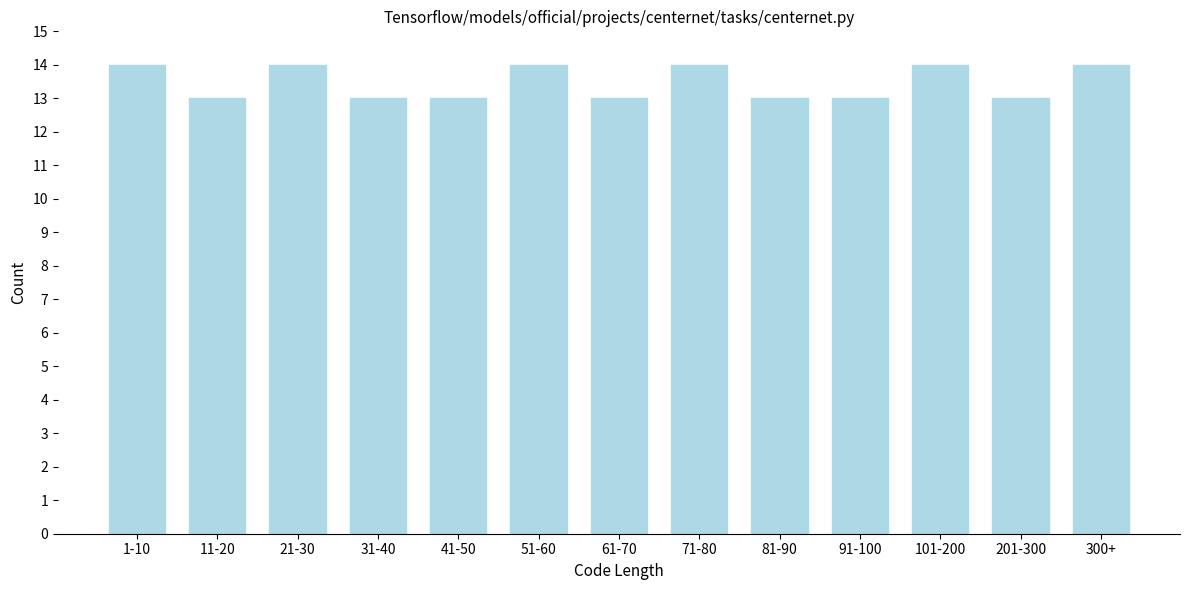

Reading left to right, what are all the values shown in this chart?

1-10=14	11-20=13	21-30=14	31-40=13	41-50=13	51-60=14	61-70=13	71-80=14	81-90=13	91-100=13	101-200=14	201-300=13	300+=14